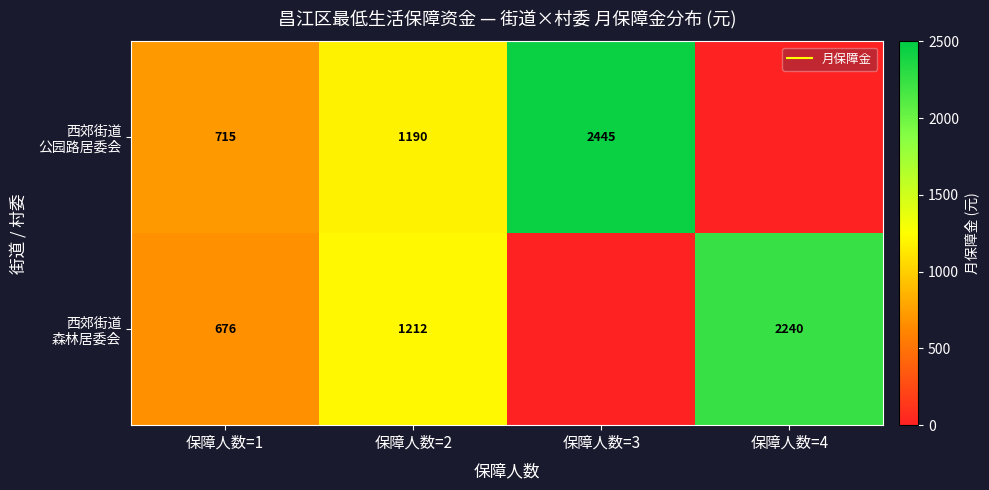

At 保障人数=1, list the series in order from smallest to largest.

西郊街道 森林居委会, 西郊街道 公园路居委会